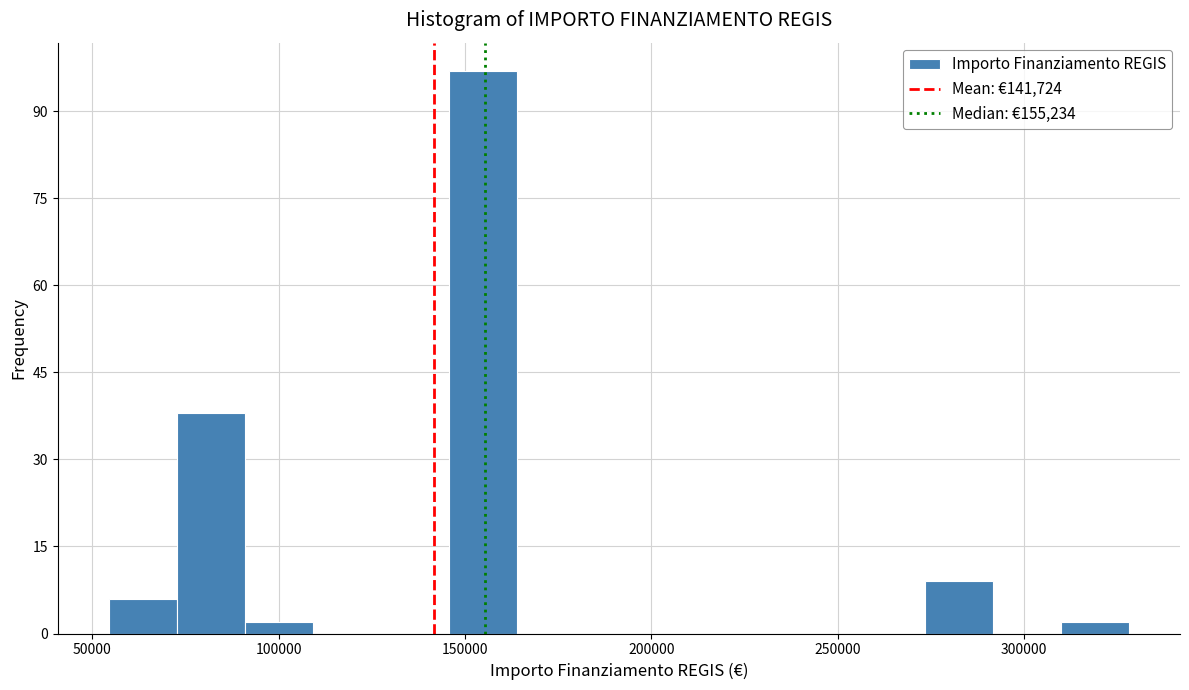

Read against the x-axis, roughly where is the centre of the tallest bar?

155000